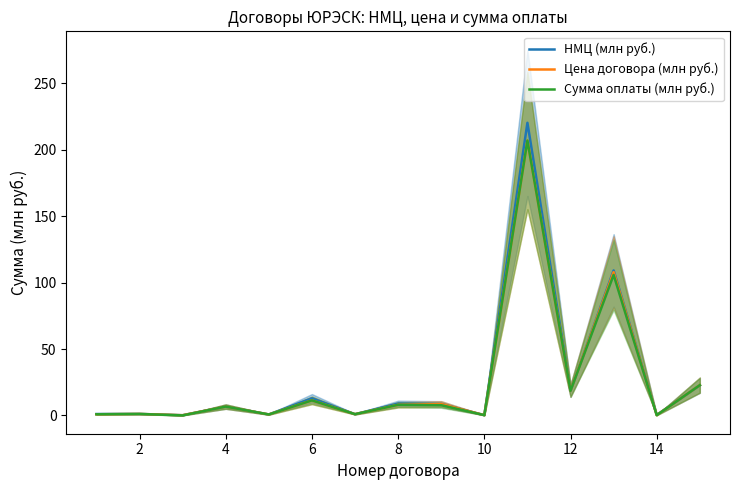

What is the value of the НМЦ (млн руб.) point at the 3rd from the left?

0.2